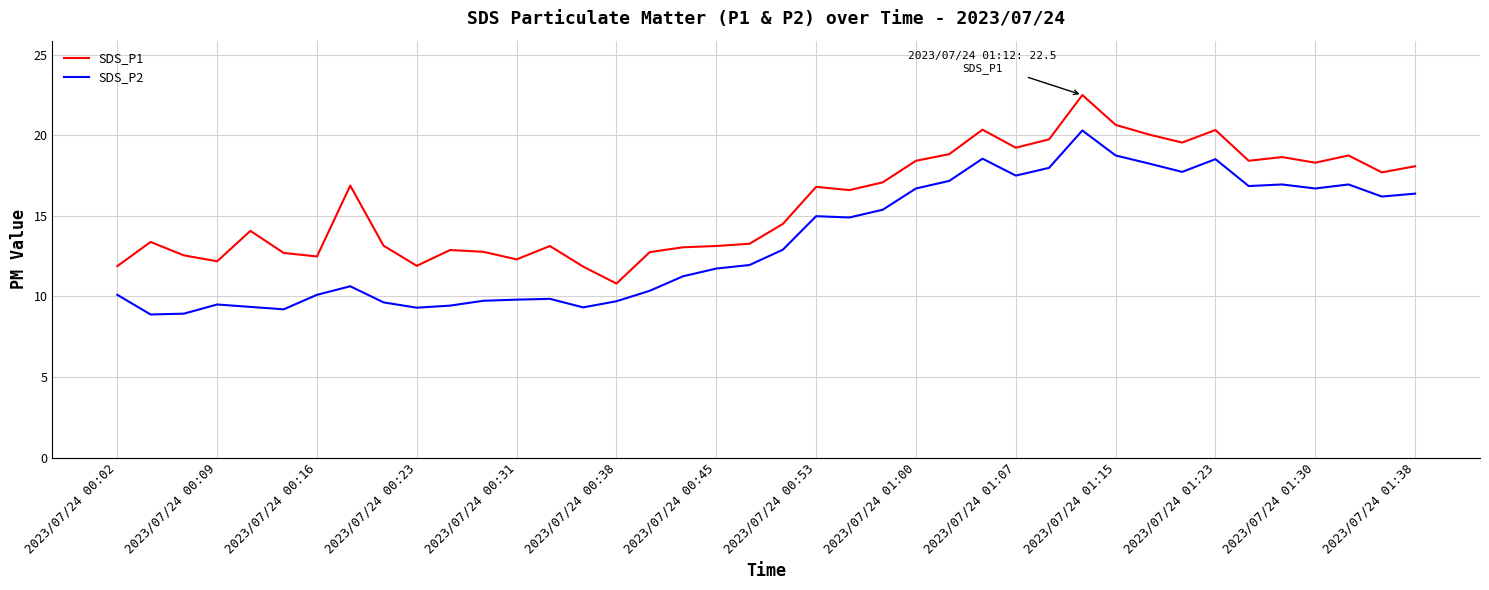

True or false: SDS_P2 and SDS_P1 intersect in this chart.

False